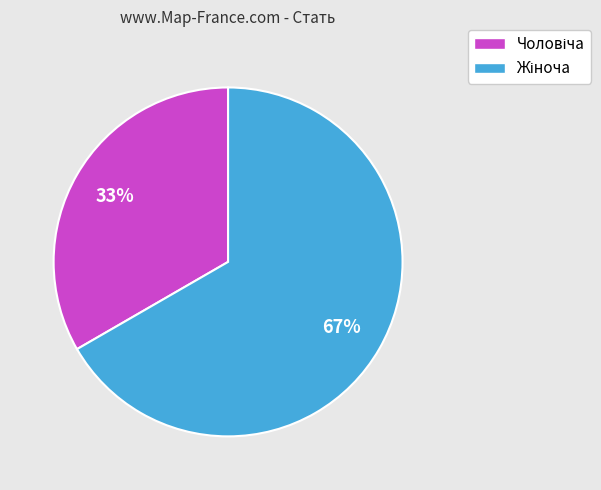

To the nearest percent, what is the average slice percentage?

50%